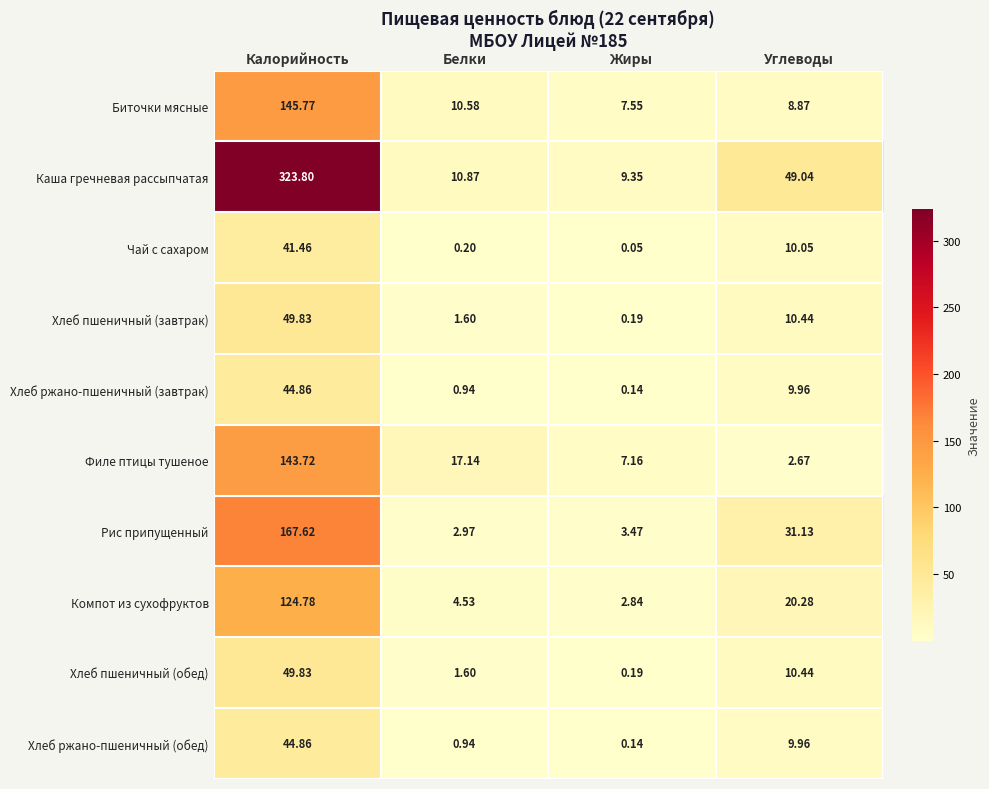

List the labels in order of Филе птицы тушеное value, smallest first.

Углеводы, Жиры, Белки, Калорийность